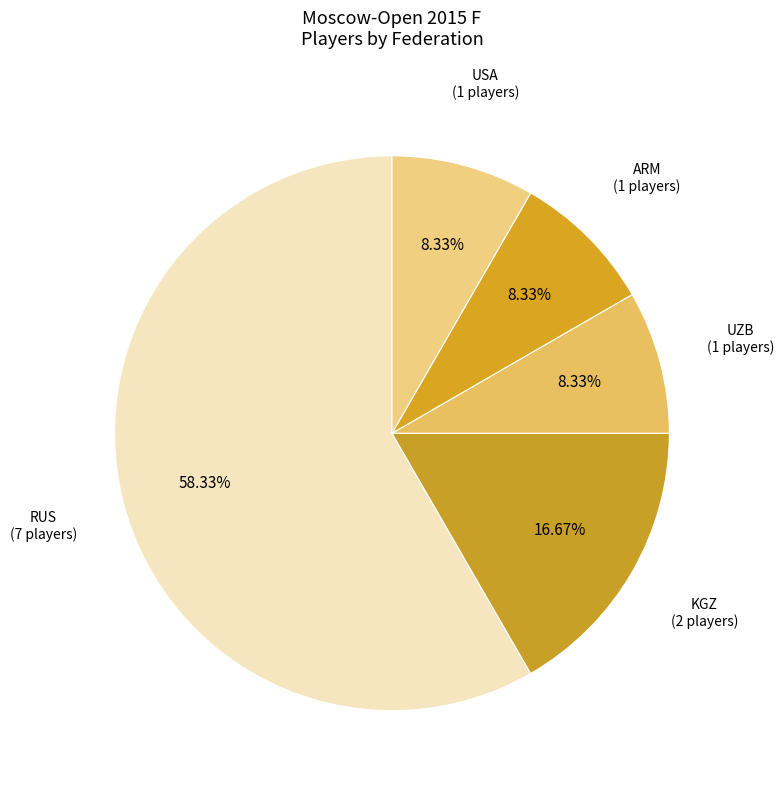

Count the number of slices in the pie.

5